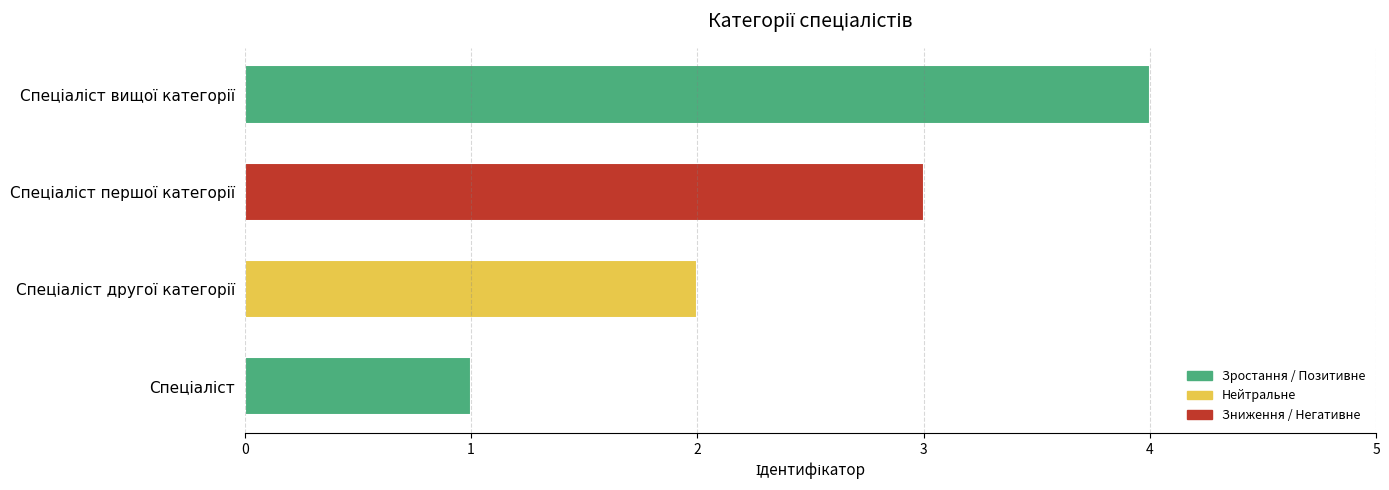

What is the maximum value shown in the chart?

4